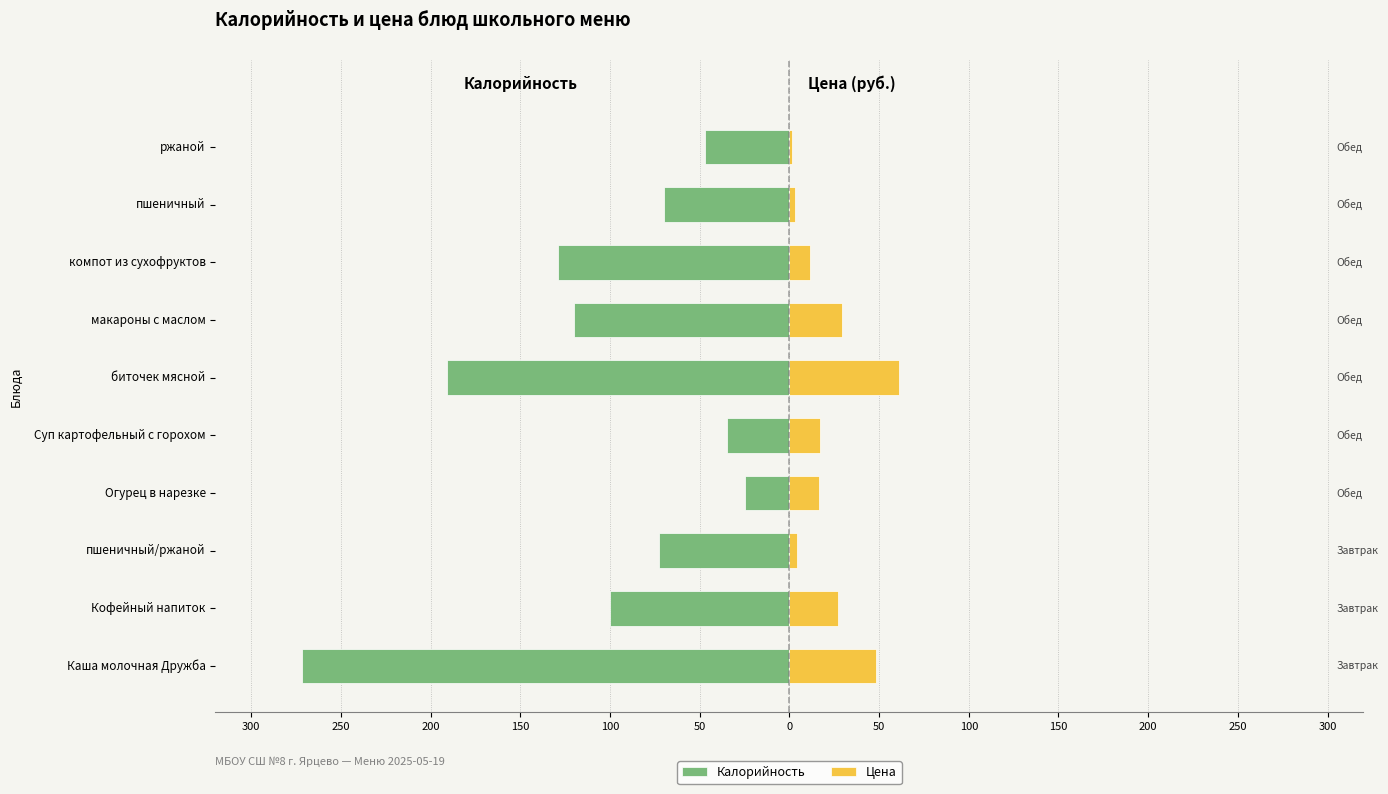

What is the difference between the Калорийность values at 200 and 100?

38.0